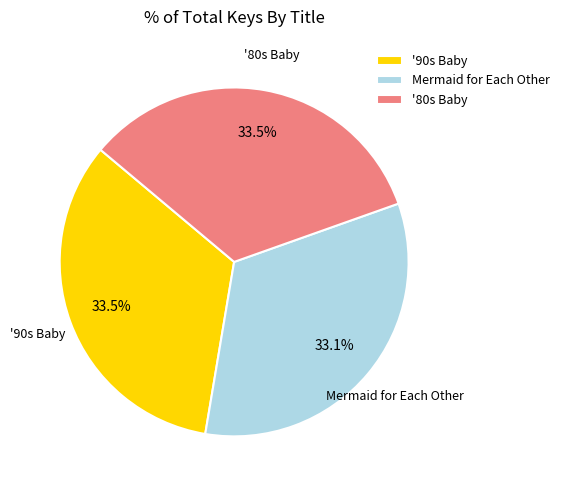

How many slices are in this pie chart?

3